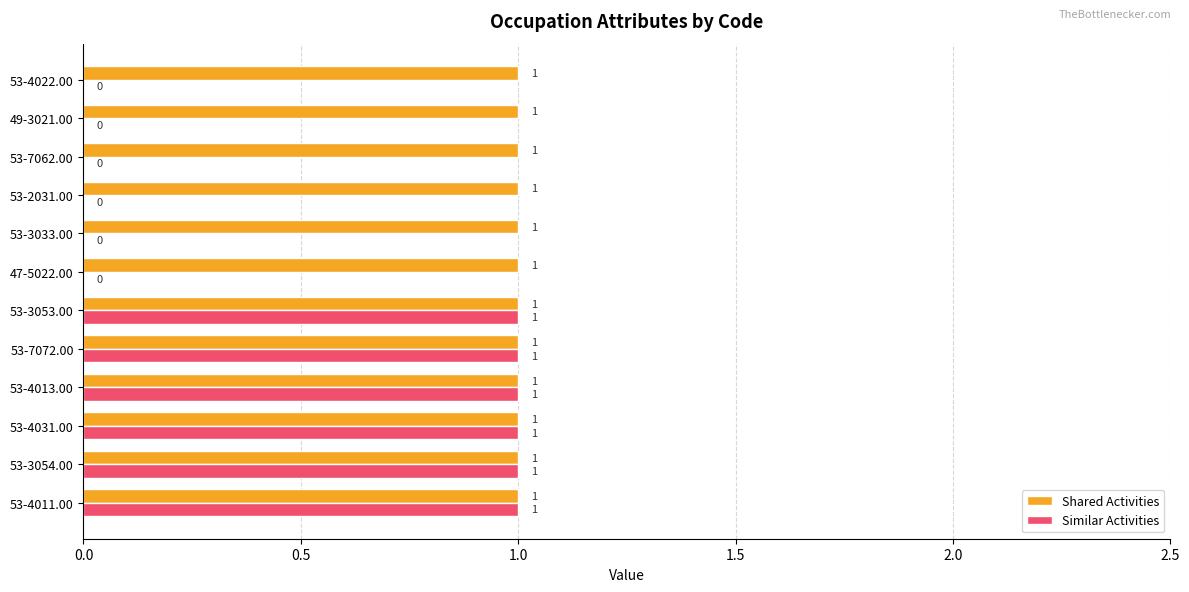

The value of Shared Activities at 53-4011.00 is 1. True or false?

True